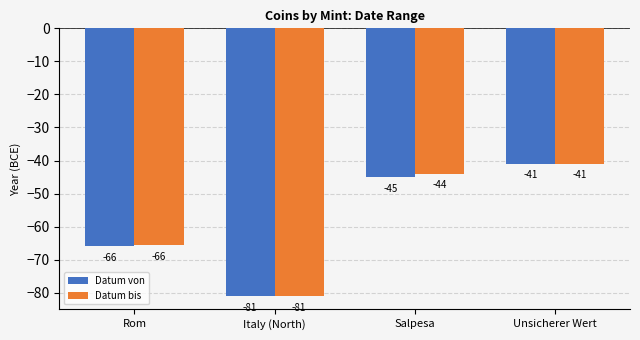

How many bars are there in each group?

2